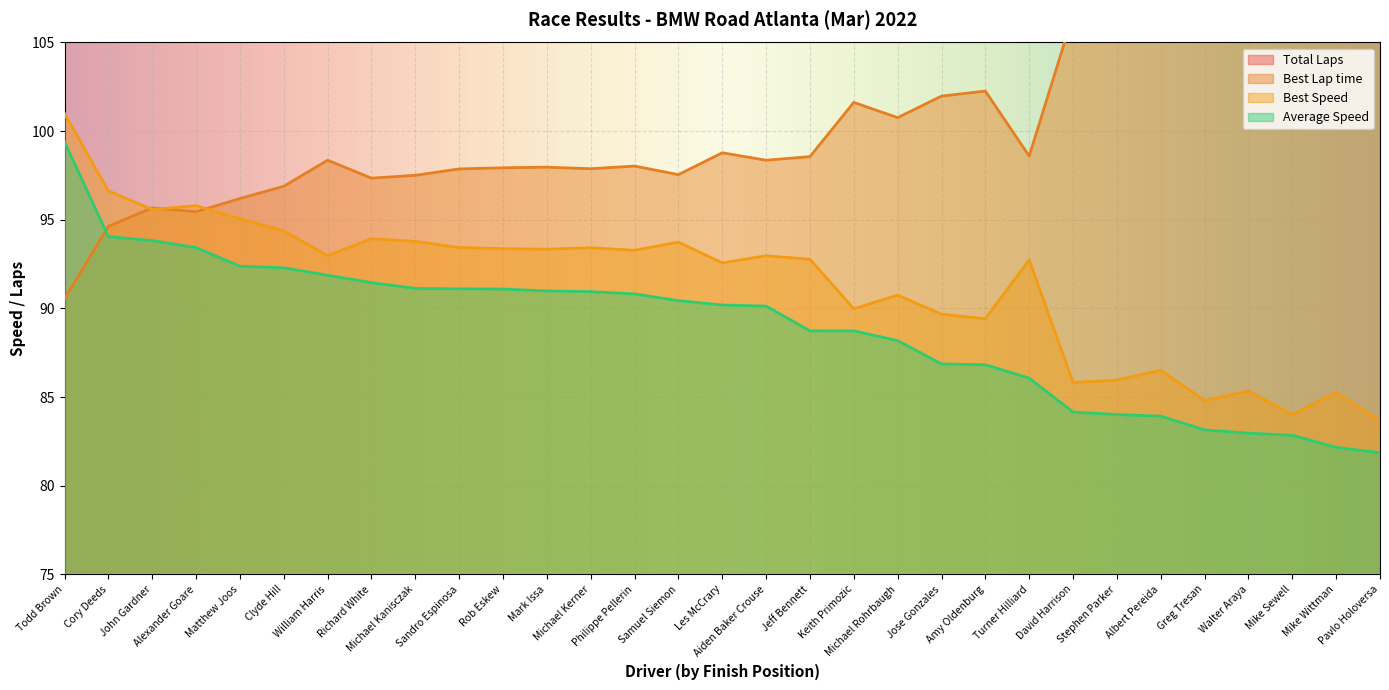

What is the difference between the Best Lap time values at Clyde Hill and Walter Araya?

10.3